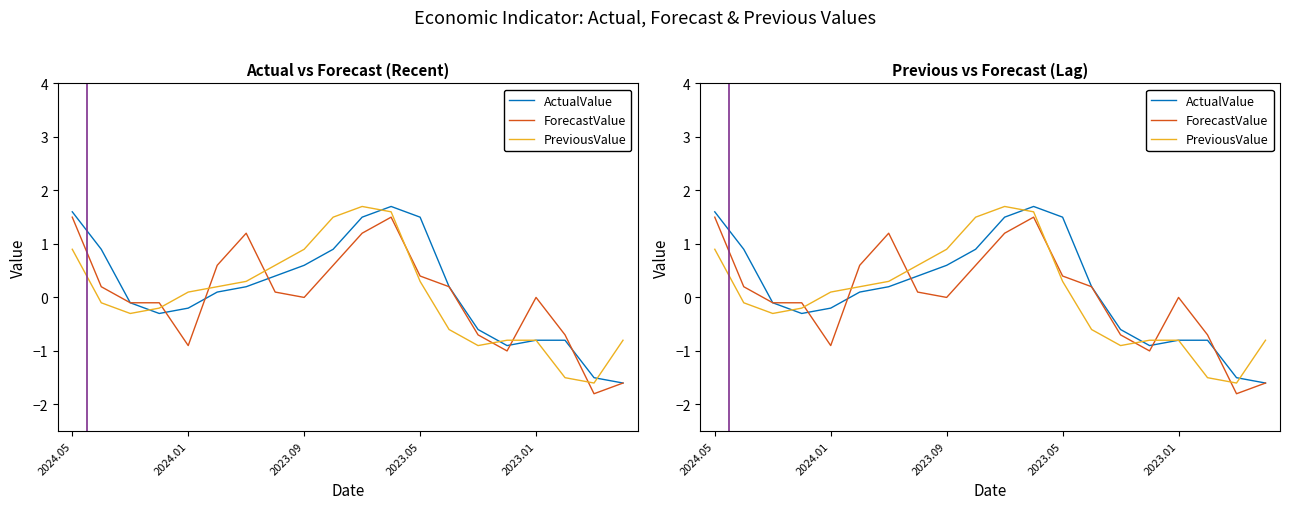

Rank the series at 2024.05 from highest to lowest value.

ActualValue, ForecastValue, PreviousValue